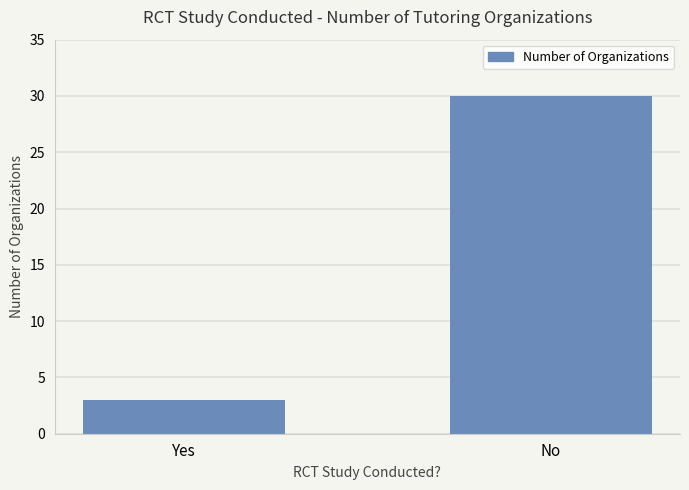

Which has a higher value, No or Yes?

No